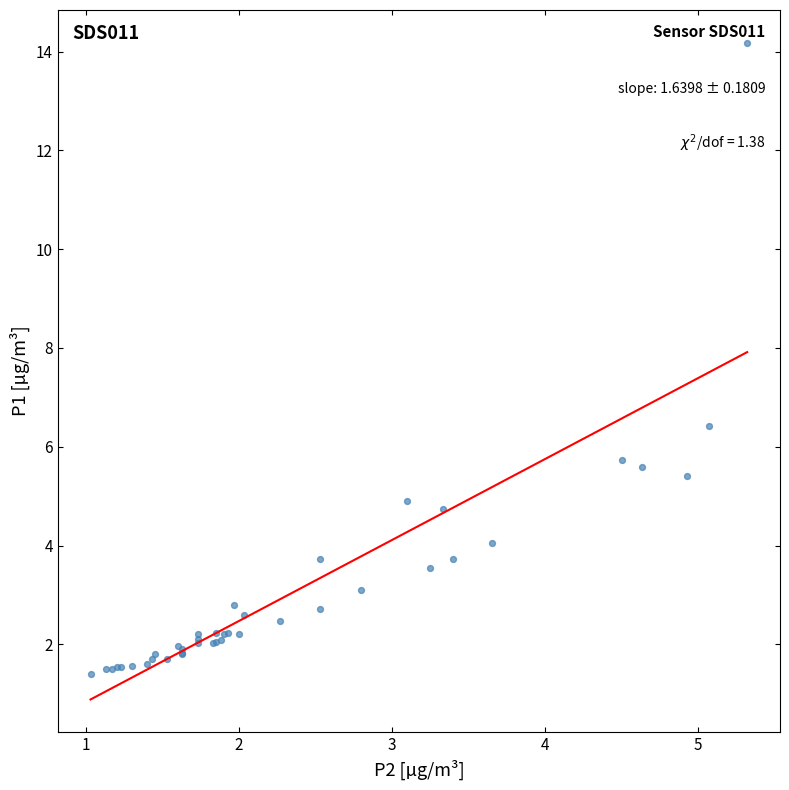

What Y value in the scatter plot is closest to 7?

6.4